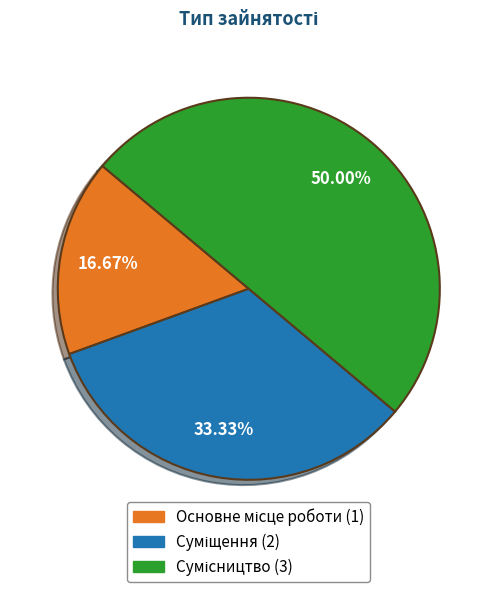

How many segments does this pie chart have?

3